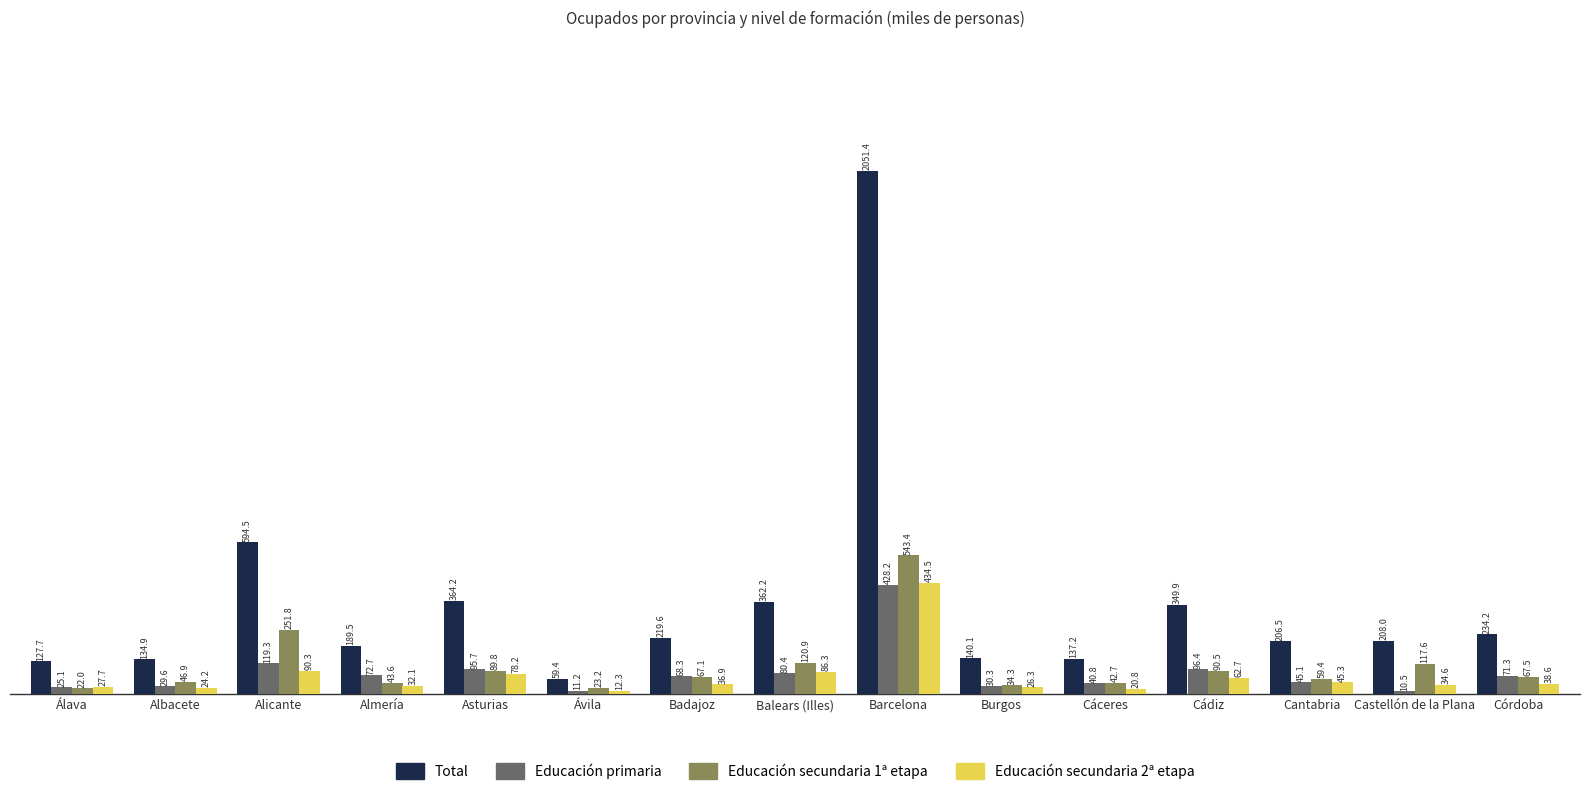

How many groups of bars are there?

15